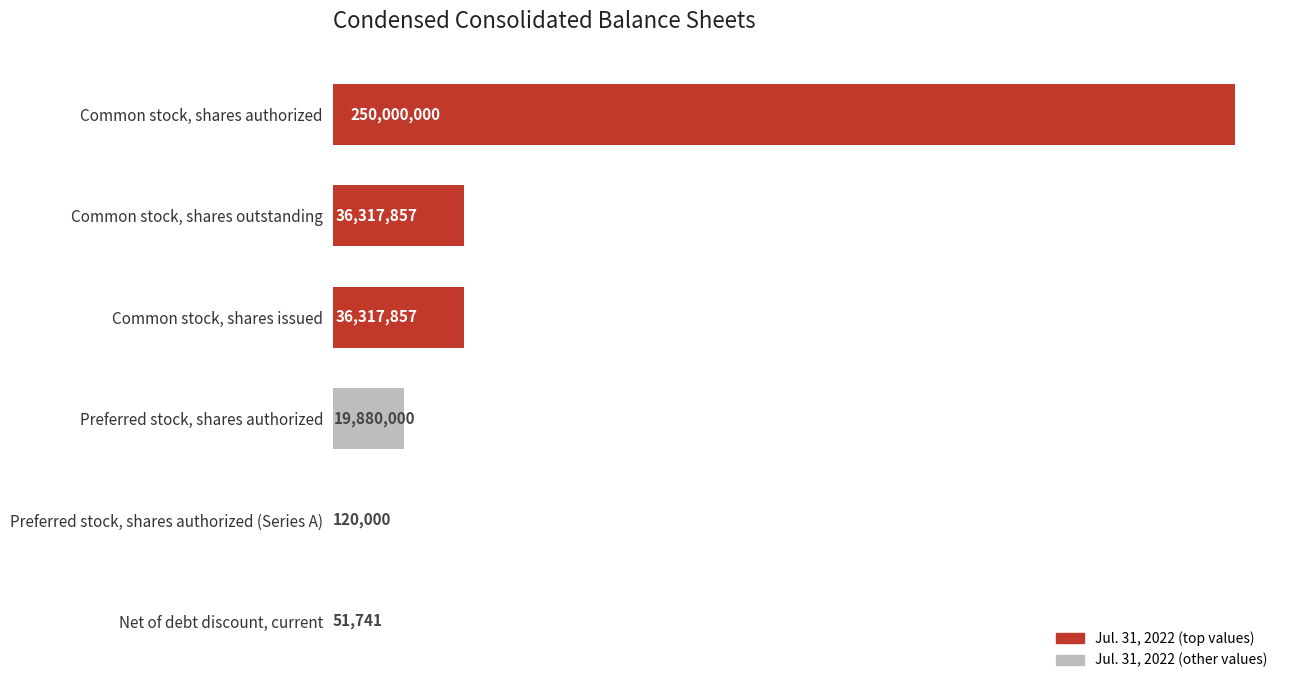

What is the sum of all values?

342687455